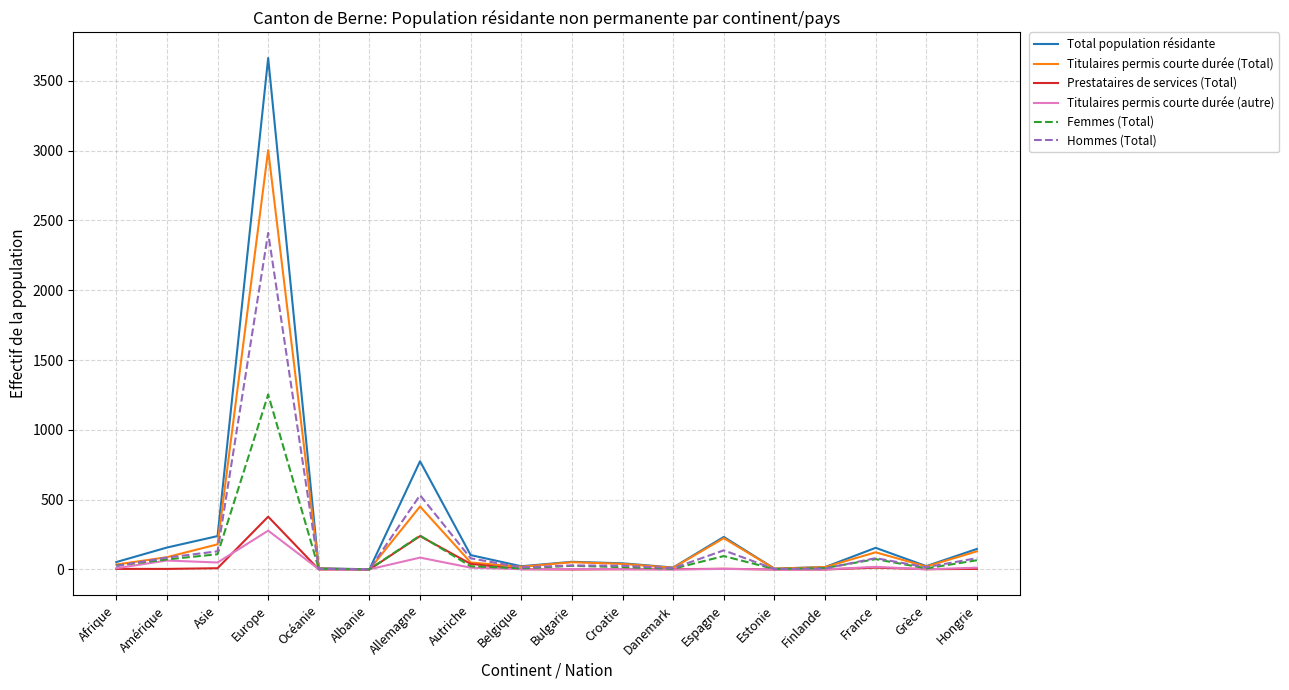

Which series has the widest spread of values?

Total population résidante